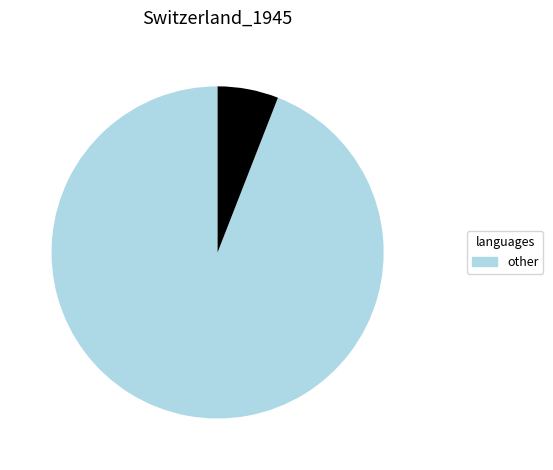

Does any single category account for the majority?

Yes